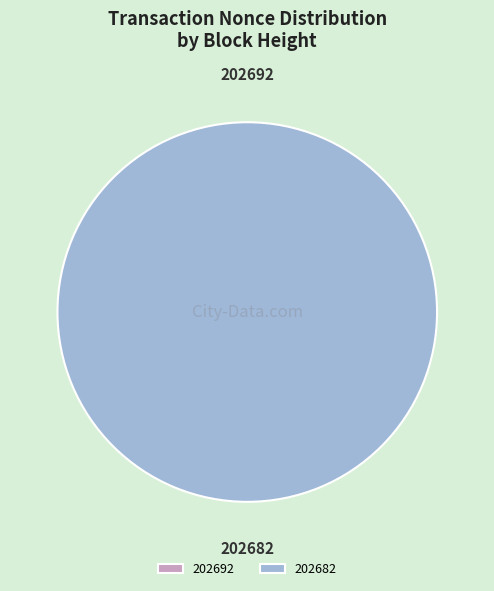

To the nearest percent, what is the combined percentage of 202682 and 202692?

100%